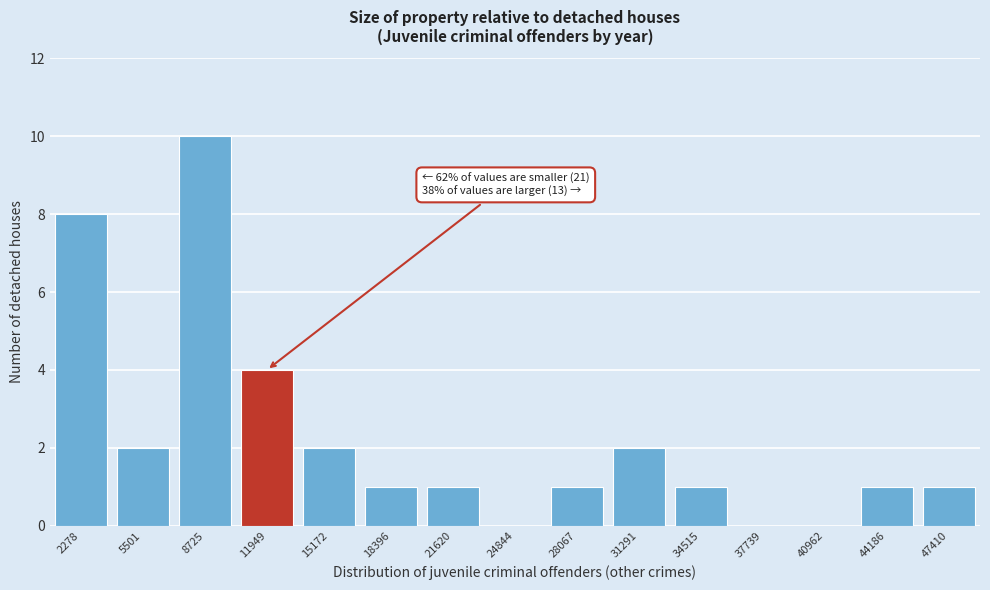

Reading right to left, extract all data points from this chart.

47410=1	44186=1	40962=0	37739=0	34515=1	31291=2	28067=1	24844=0	21620=1	18396=1	15172=2	11949=4	8725=10	5501=2	2278=8